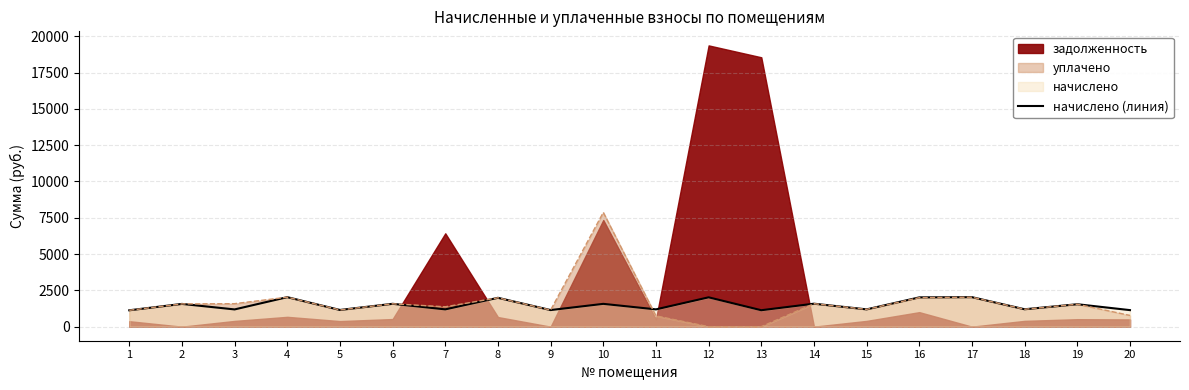

What is the difference between the second highest and second lowest values?

899.6